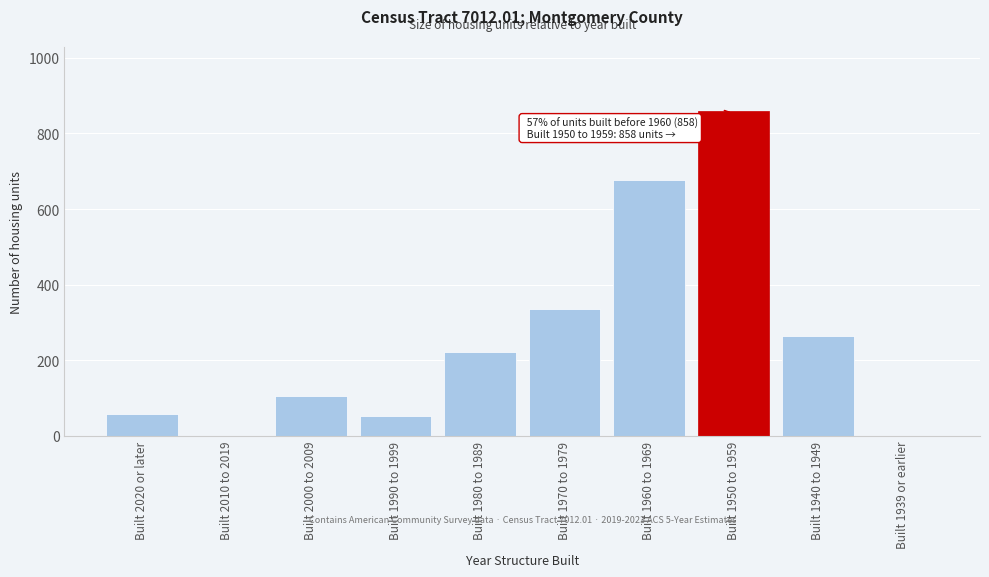

Reading left to right, extract all data points from this chart.

Built 2020 or later=59	Built 2010 to 2019=0	Built 2000 to 2009=105	Built 1990 to 1999=54	Built 1980 to 1989=221	Built 1970 to 1979=336	Built 1960 to 1969=676	Built 1950 to 1959=858	Built 1940 to 1949=263	Built 1939 or earlier=0